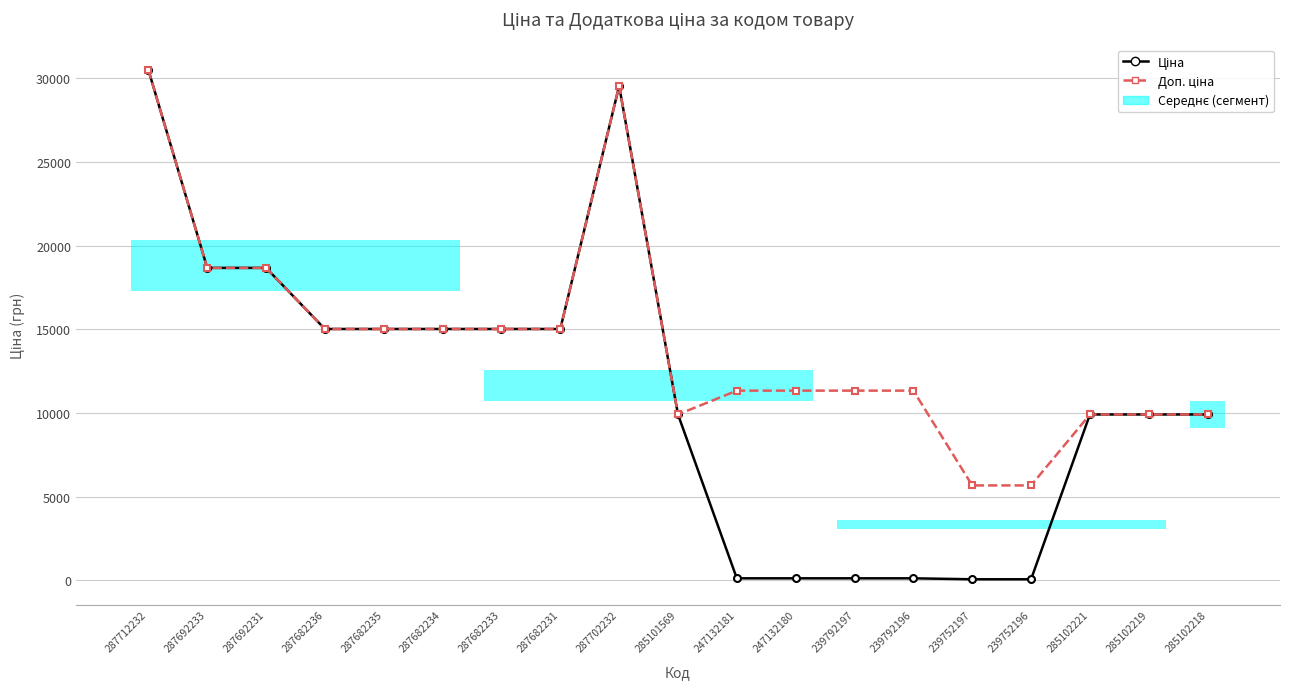

What is the sum of the Доп. ціна values at 287692233 and 287682235?

33690.7